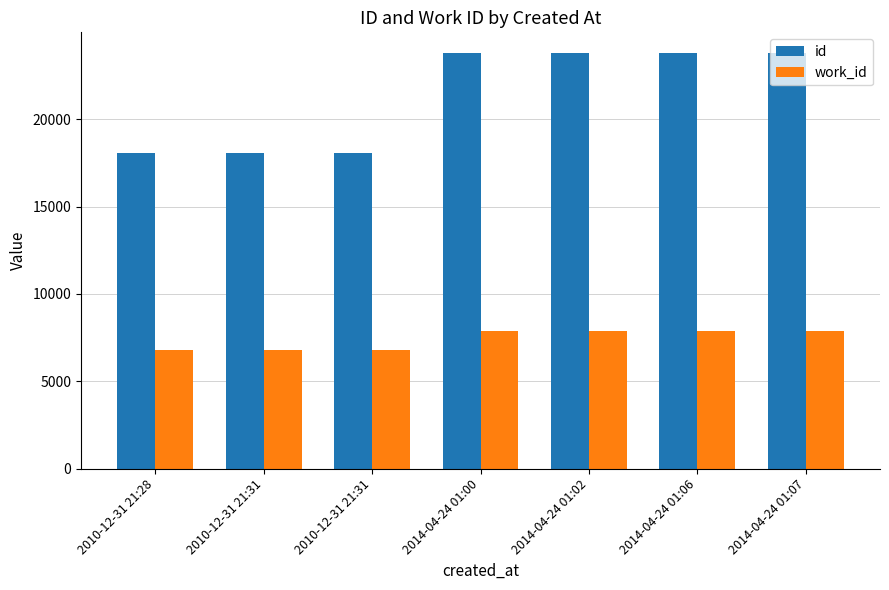

What is the label of the 6th bar from the left?

2014-04-24 01:06